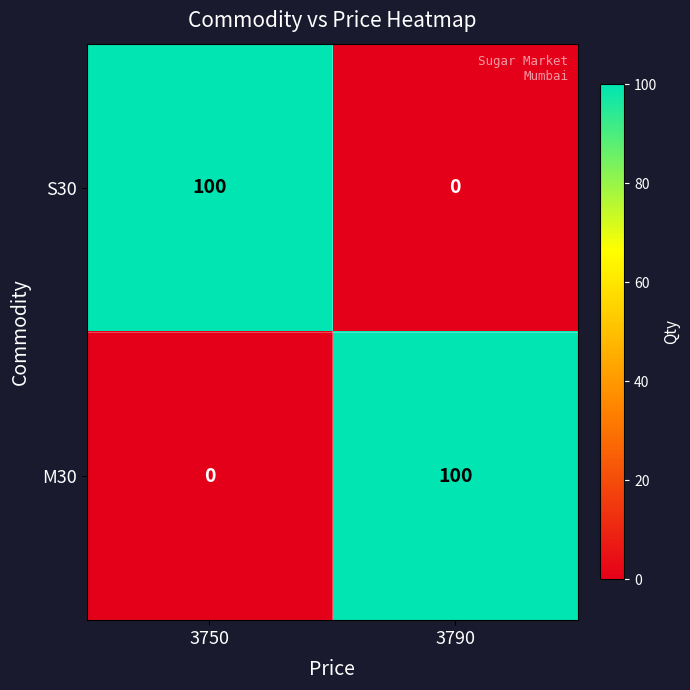

Rank the series at 3790 from lowest to highest value.

S30, M30